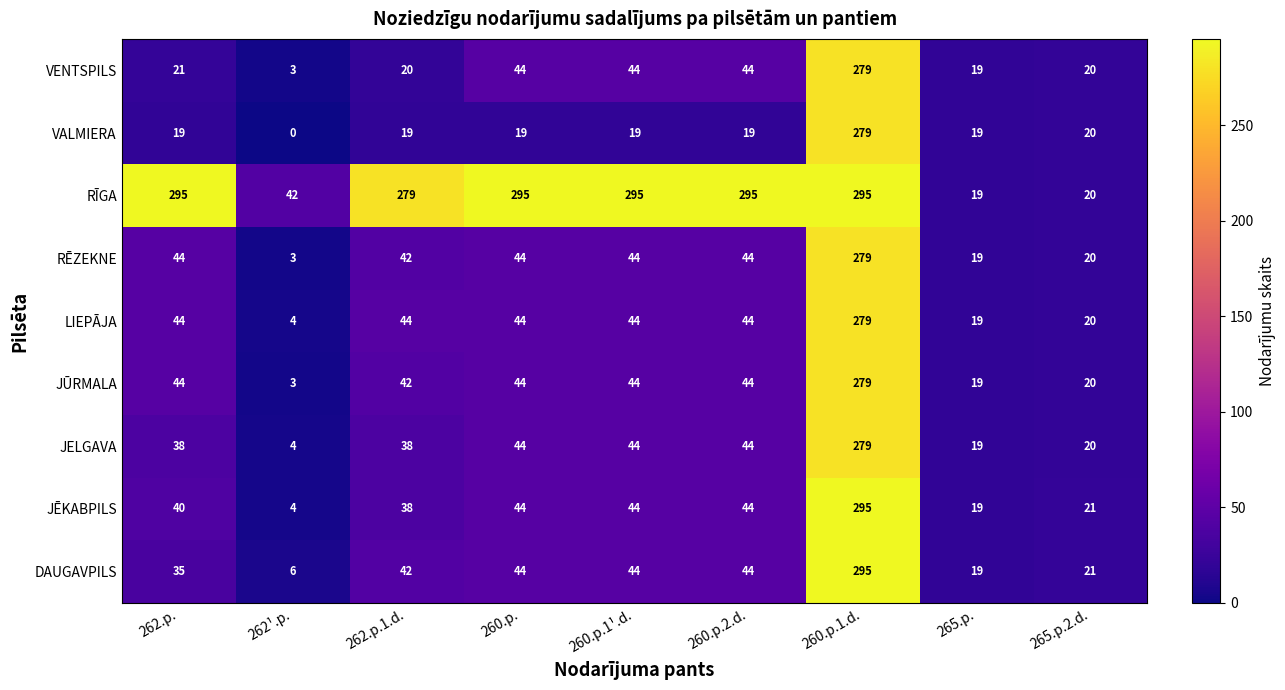

True or false: DAUGAVPILS has a value of 28 at 260.p.1¹.d..

False